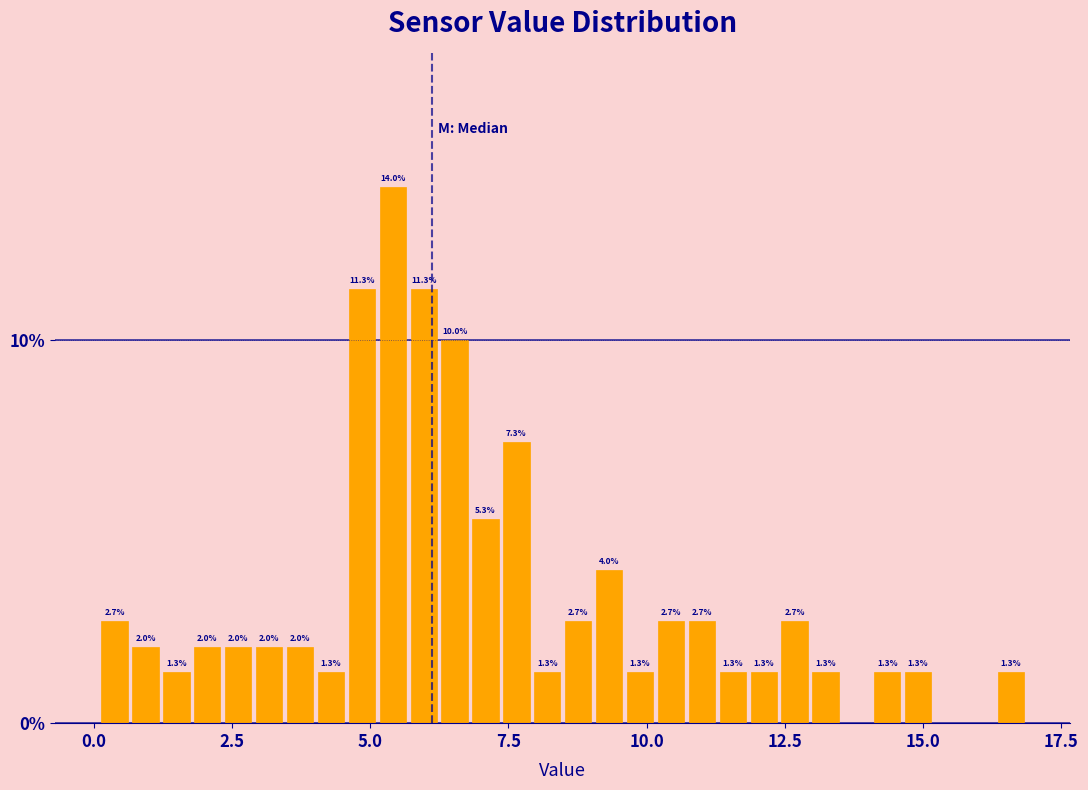

Read against the x-axis, roughly where is the centre of the tallest bar?

5.5